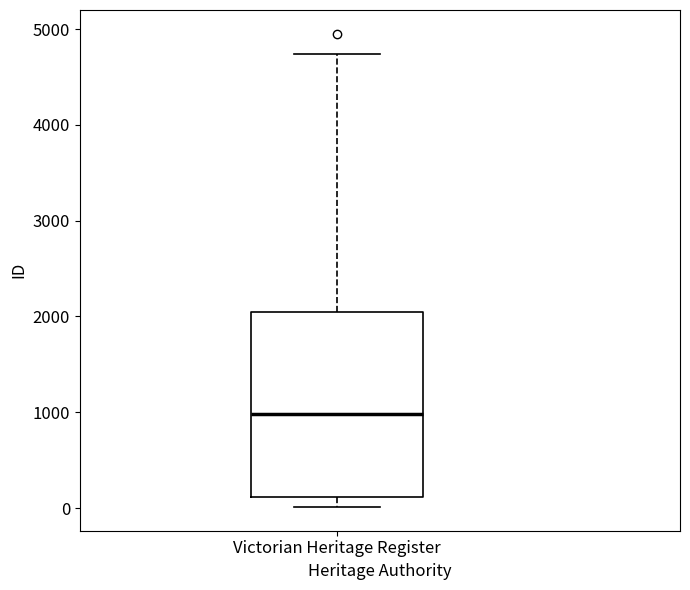

Transcribe this box plot: give where the median line is, the range the box spans, and where the two whiskers end, as read against the y-axis. The values are not printed on the chart, so give them approximately, as read against the axis.

median 1000, box 100 to 2000, whiskers 0 to 4700